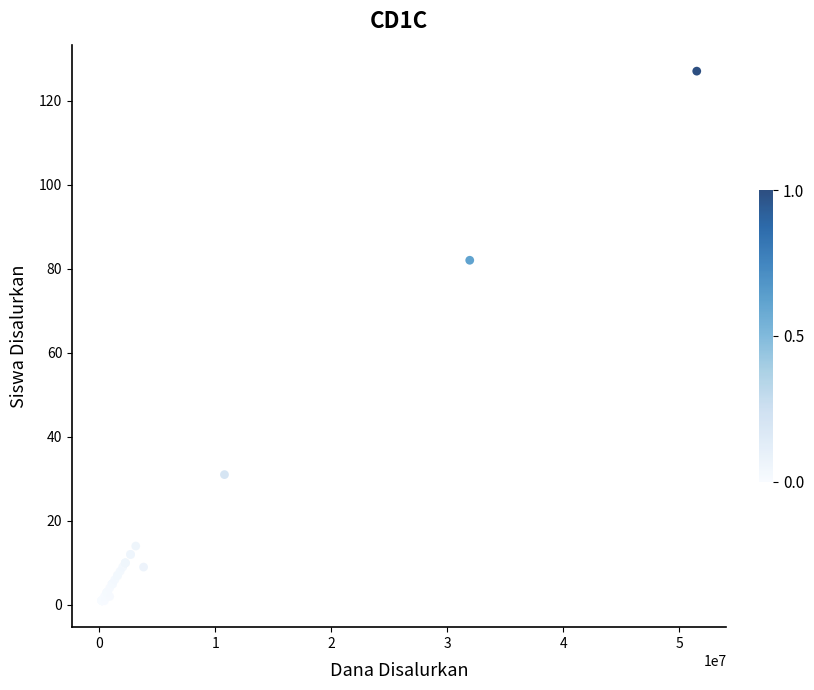

What Y value in the scatter plot is closest to 64?

82